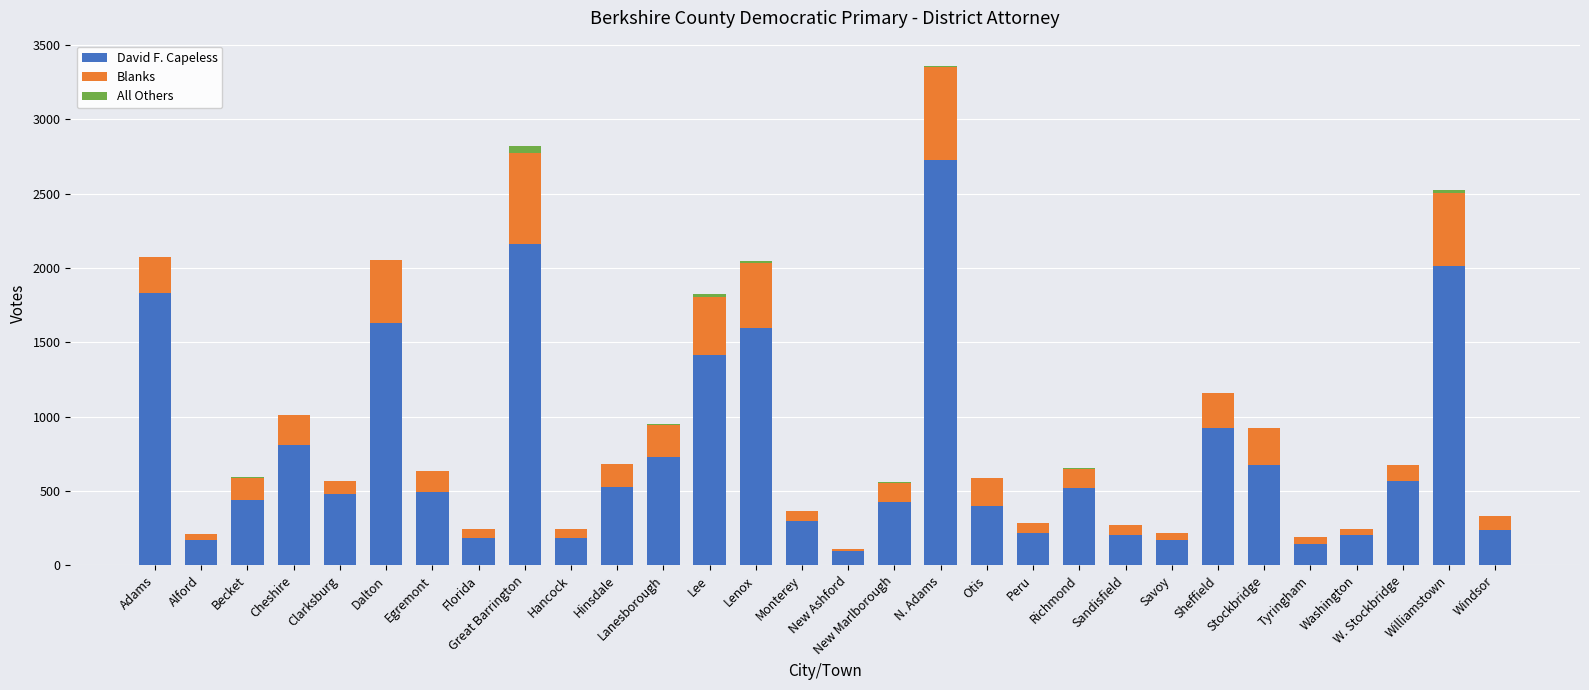

What is the total value across all series at Peru?

287